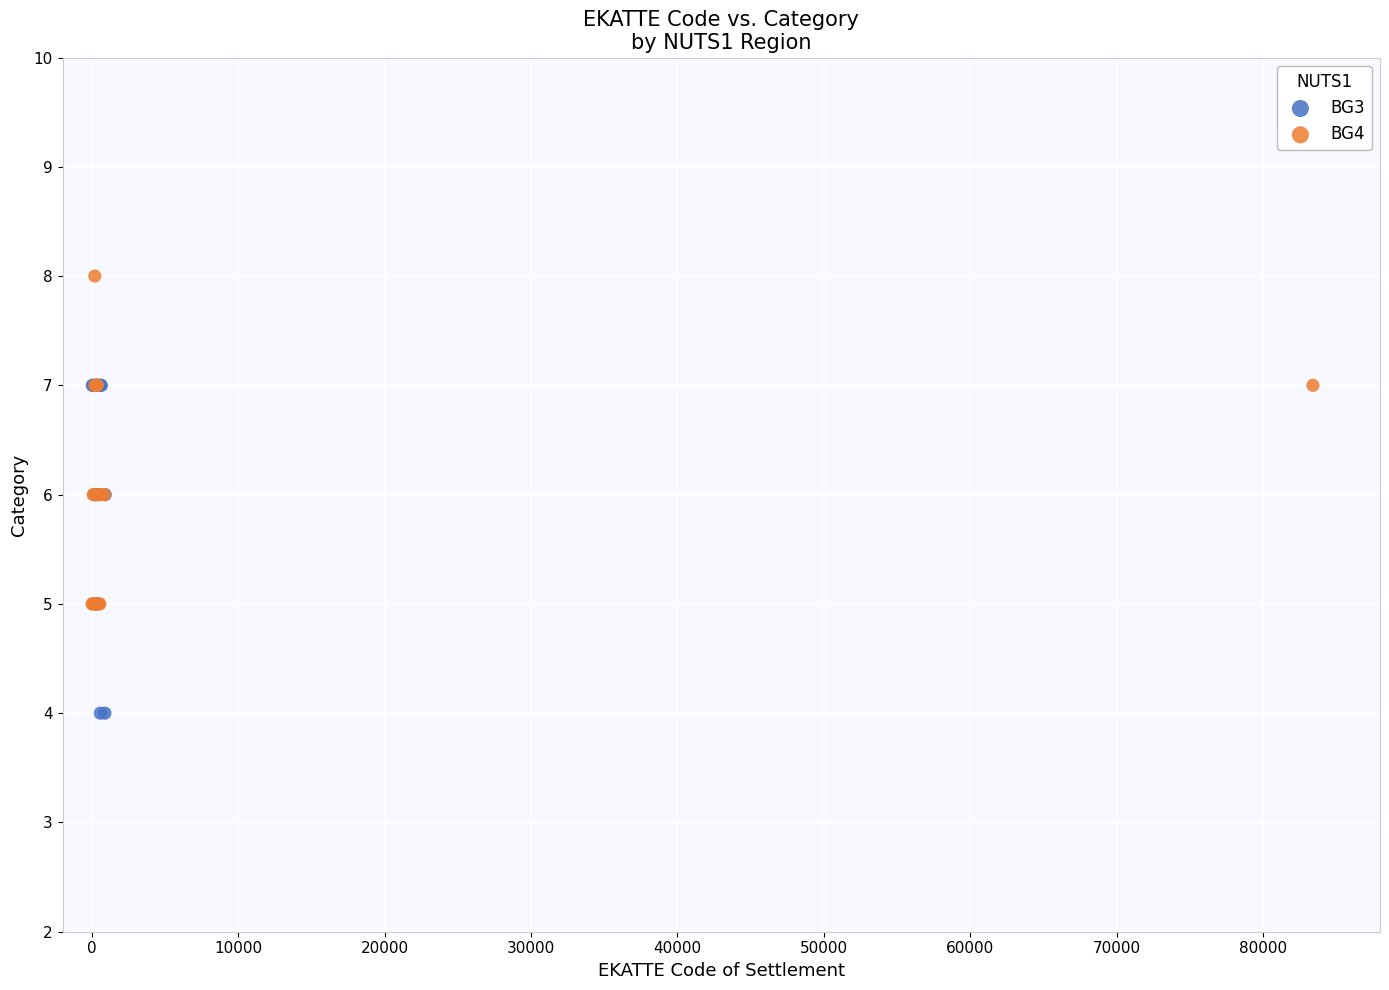

Which series contains the highest Y value?

BG4